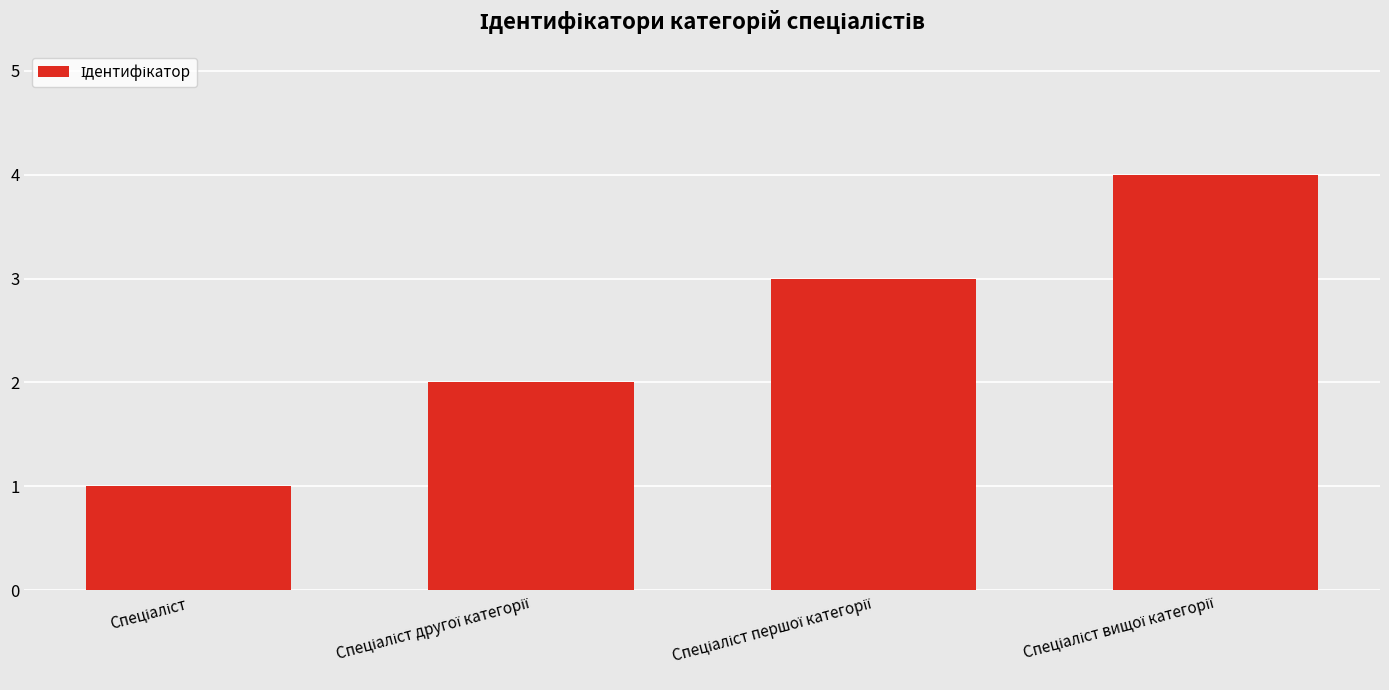

What is the difference between the maximum and minimum values?

3